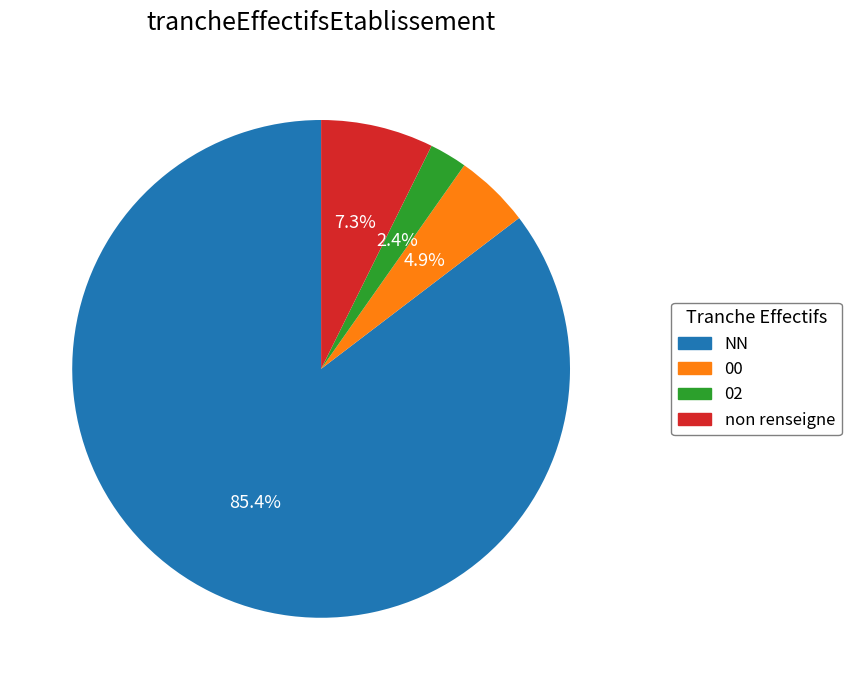

Is there a majority slice in this chart?

Yes